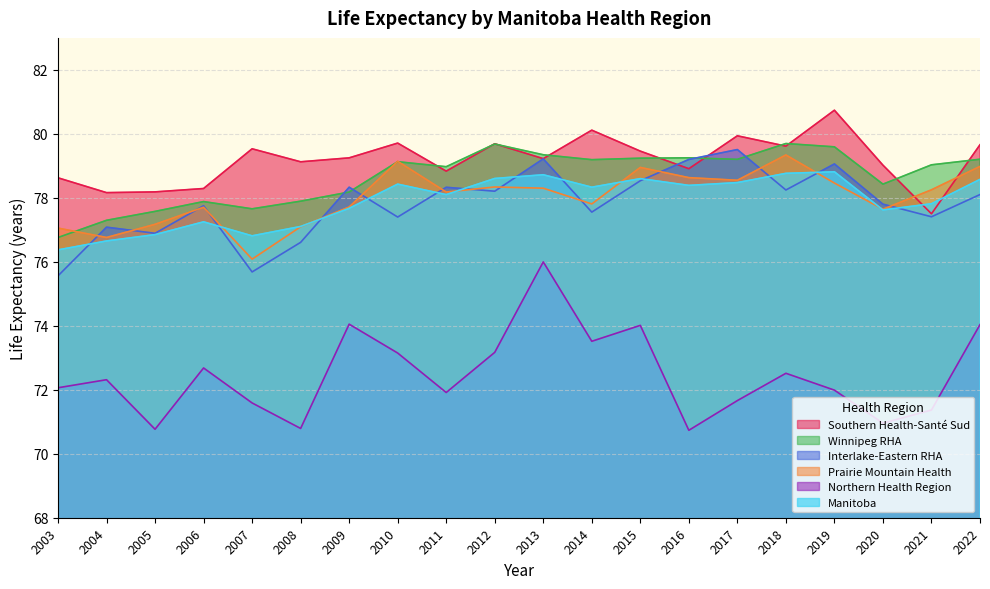

How many values in the Winnipeg RHA series exceed 79?

11